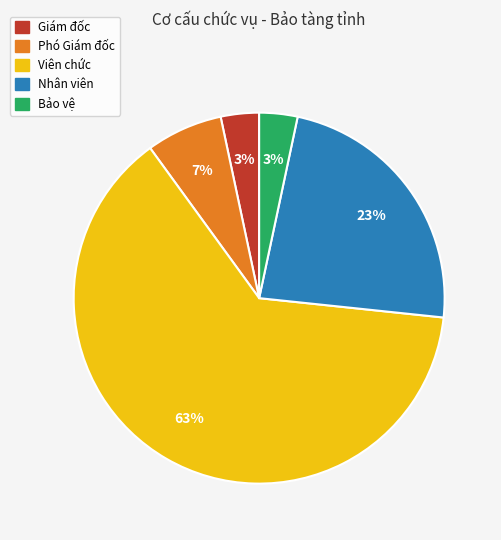

To the nearest percent, what portion does Giám đốc represent?

3%